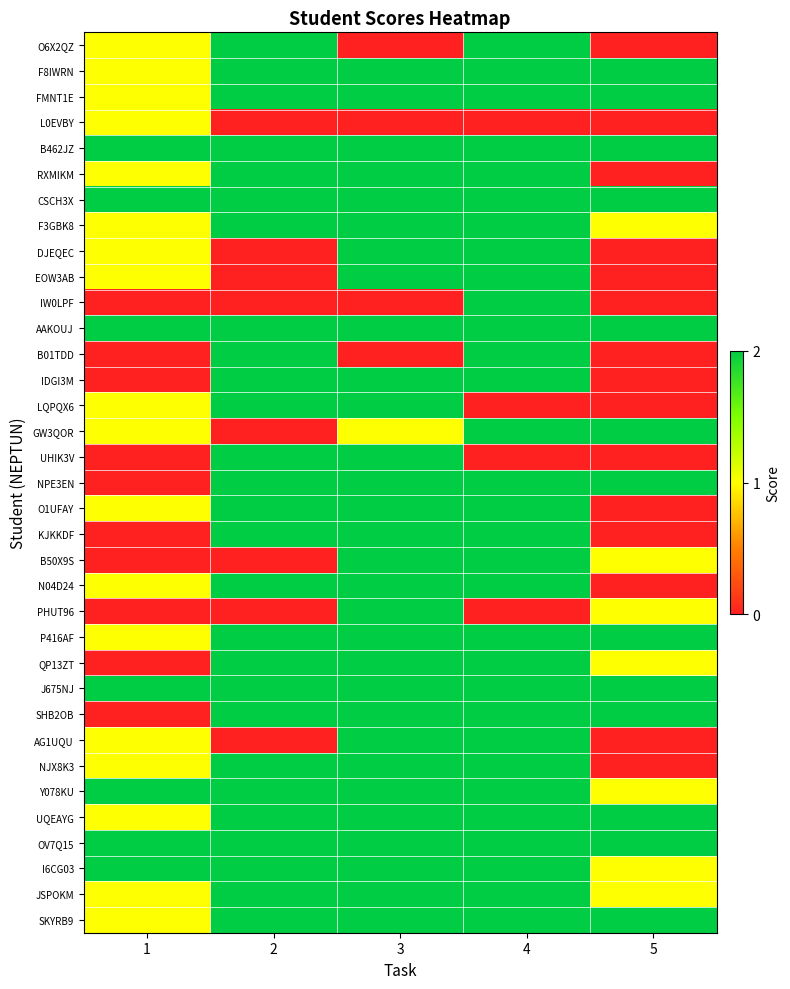

Reading left to right, what are all the values shown in this chart?

O6X2QZ: 1=1	2=2	3=0	4=2	5=0
F8IWRN: 1=1	2=2	3=2	4=2	5=2
FMNT1E: 1=1	2=2	3=2	4=2	5=2
L0EVBY: 1=1	2=0	3=0	4=0	5=0
B462JZ: 1=2	2=2	3=2	4=2	5=2
RXMIKM: 1=1	2=2	3=2	4=2	5=0
CSCH3X: 1=2	2=2	3=2	4=2	5=2
F3GBK8: 1=1	2=2	3=2	4=2	5=1
DJEQEC: 1=1	2=0	3=2	4=2	5=0
EOW3AB: 1=1	2=0	3=2	4=2	5=0
IW0LPF: 1=0	2=0	3=0	4=2	5=0
AAKOUJ: 1=2	2=2	3=2	4=2	5=2
B01TDD: 1=0	2=2	3=0	4=2	5=0
IDGI3M: 1=0	2=2	3=2	4=2	5=0
LQPQX6: 1=1	2=2	3=2	4=0	5=0
GW3QOR: 1=1	2=0	3=1	4=2	5=2
UHIK3V: 1=0	2=2	3=2	4=0	5=0
NPE3EN: 1=0	2=2	3=2	4=2	5=2
O1UFAY: 1=1	2=2	3=2	4=2	5=0
KJKKDF: 1=0	2=2	3=2	4=2	5=0
B50X9S: 1=0	2=0	3=2	4=2	5=1
N04D24: 1=1	2=2	3=2	4=2	5=0
PHUT96: 1=0	2=0	3=2	4=0	5=1
P416AF: 1=1	2=2	3=2	4=2	5=2
QP13ZT: 1=0	2=2	3=2	4=2	5=1
J675NJ: 1=2	2=2	3=2	4=2	5=2
SHB2OB: 1=0	2=2	3=2	4=2	5=2
AG1UQU: 1=1	2=0	3=2	4=2	5=0
NJX8K3: 1=1	2=2	3=2	4=2	5=0
Y078KU: 1=2	2=2	3=2	4=2	5=1
UQEAYG: 1=1	2=2	3=2	4=2	5=2
OV7Q15: 1=2	2=2	3=2	4=2	5=2
I6CG03: 1=2	2=2	3=2	4=2	5=1
JSPOKM: 1=1	2=2	3=2	4=2	5=1
SKYRB9: 1=1	2=2	3=2	4=2	5=2